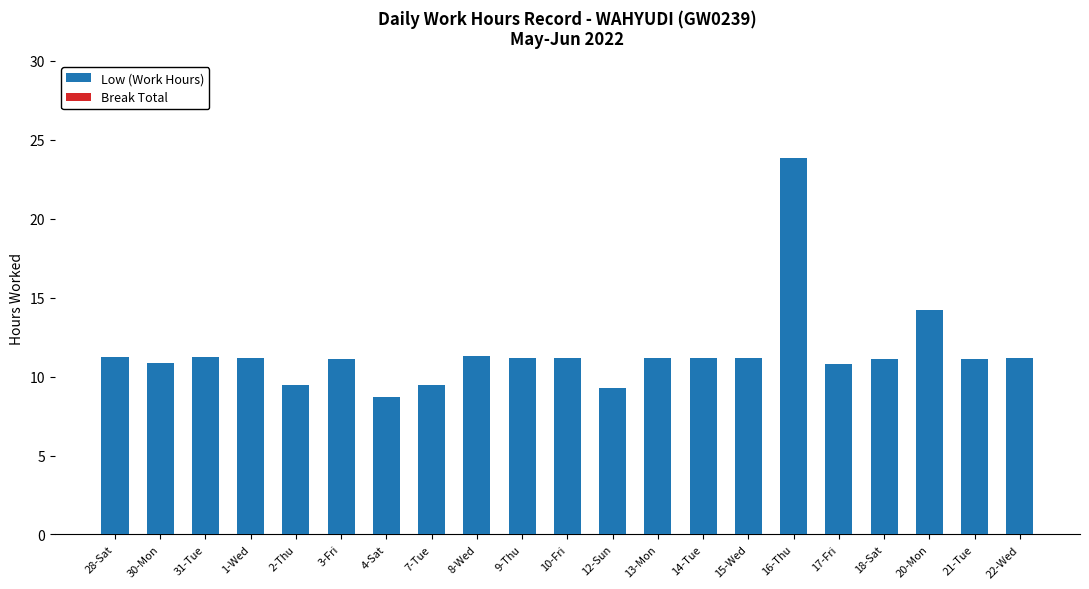

What is the difference between the maximum and minimum values?

15.1